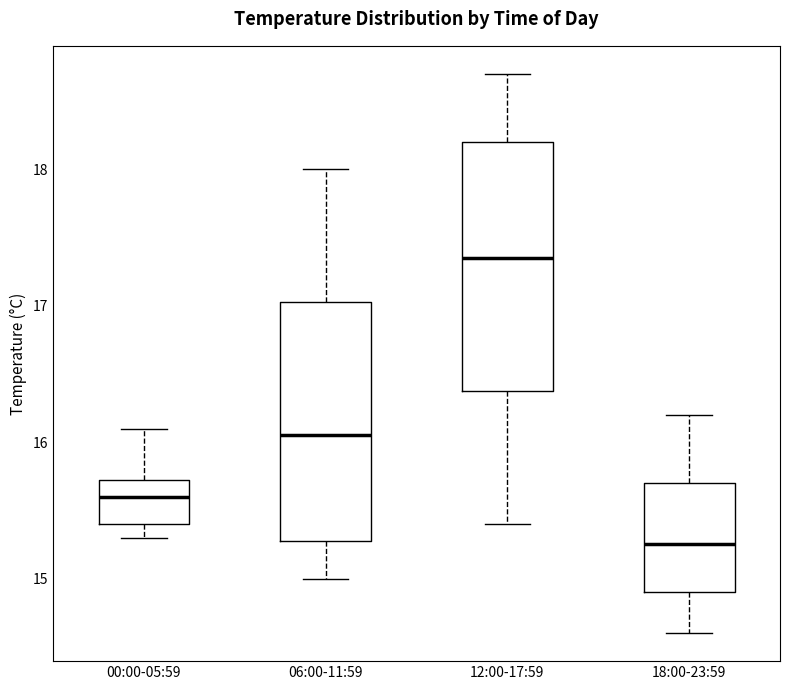

Reading left to right, read every box against the y-axis: the position of its median line, the range the box covers, and the ends of its whiskers. The values are not printed on the chart, so give them approximately, as read against the axis.

00:00-05:59: median 15.6, box 15.4 to 15.7, whiskers 15.3 to 16.1
06:00-11:59: median 16.1, box 15.3 to 17.0, whiskers 15.0 to 18.0
12:00-17:59: median 17.4, box 16.4 to 18.2, whiskers 15.4 to 18.7
18:00-23:59: median 15.3, box 14.9 to 15.7, whiskers 14.6 to 16.2